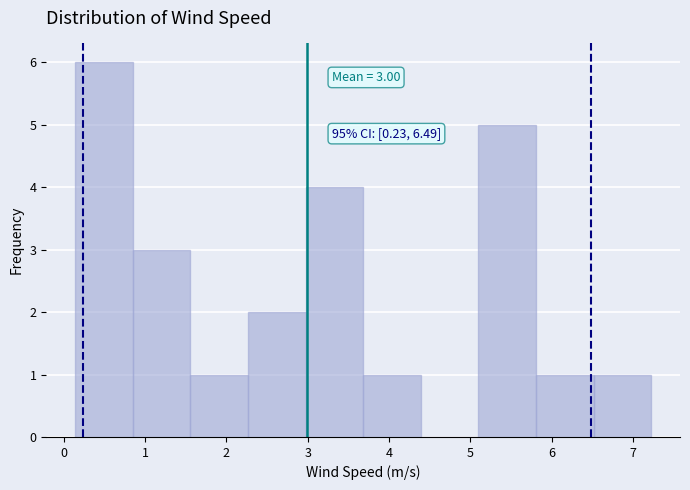

Over which range of the x-axis is the bar tallest?

0.1 to 0.8